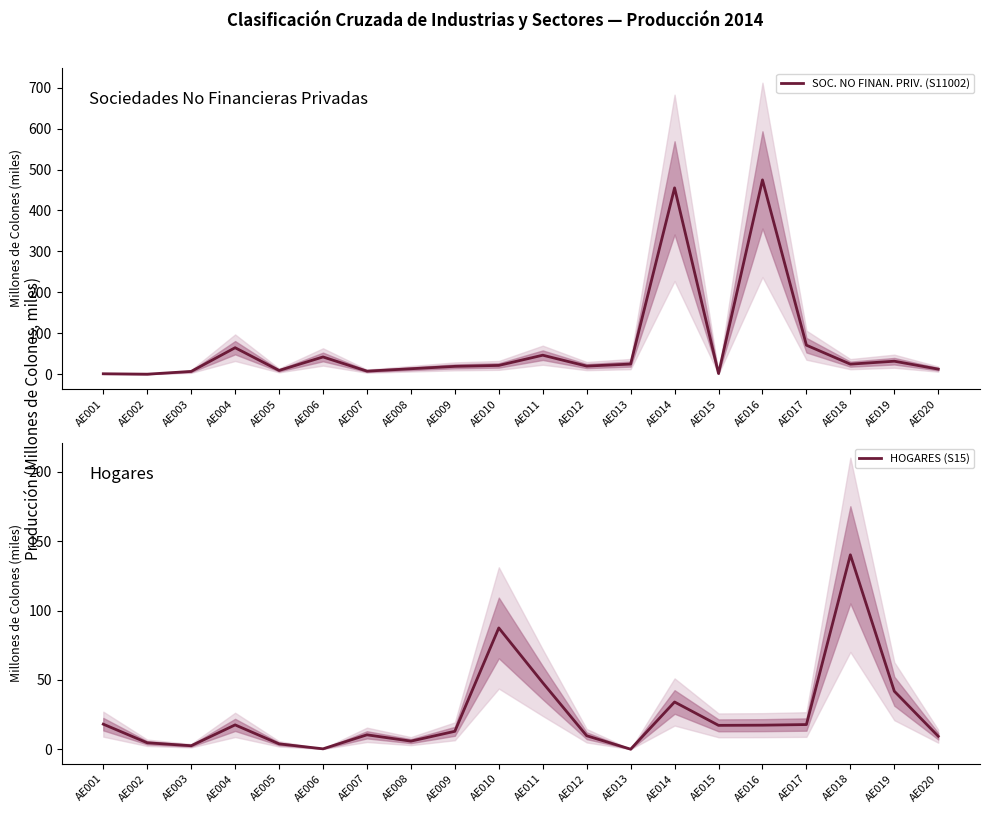

Reading left to right, extract all data points from this chart.

SOC. NO FINAN. PRIV. (S11002): AE001=1.3	AE002=0.3	AE003=7.0	AE004=64.9	AE005=9.4	AE006=42.3	AE007=7.7	AE008=13.5	AE009=19.4	AE010=21.7	AE011=46.6	AE012=20.0	AE013=25.0	AE014=455.1	AE015=1.9	AE016=474.6	AE017=71.0	AE018=24.8	AE019=32.0	AE020=12.6
HOGARES (S15): AE001=18.0	AE002=4.6	AE003=2.5	AE004=17.5	AE005=3.8	AE006=0.3	AE007=10.4	AE008=5.8	AE009=12.9	AE010=87.4	AE011=47.9	AE012=9.7	AE013=0.0	AE014=34.0	AE015=17.2	AE016=17.3	AE017=17.8	AE018=140.2	AE019=41.8	AE020=9.3